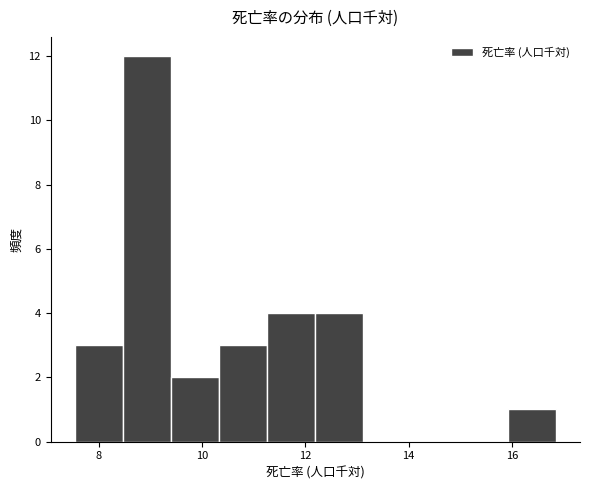

Over which range of the x-axis is the bar tallest?

8.4 to 9.4